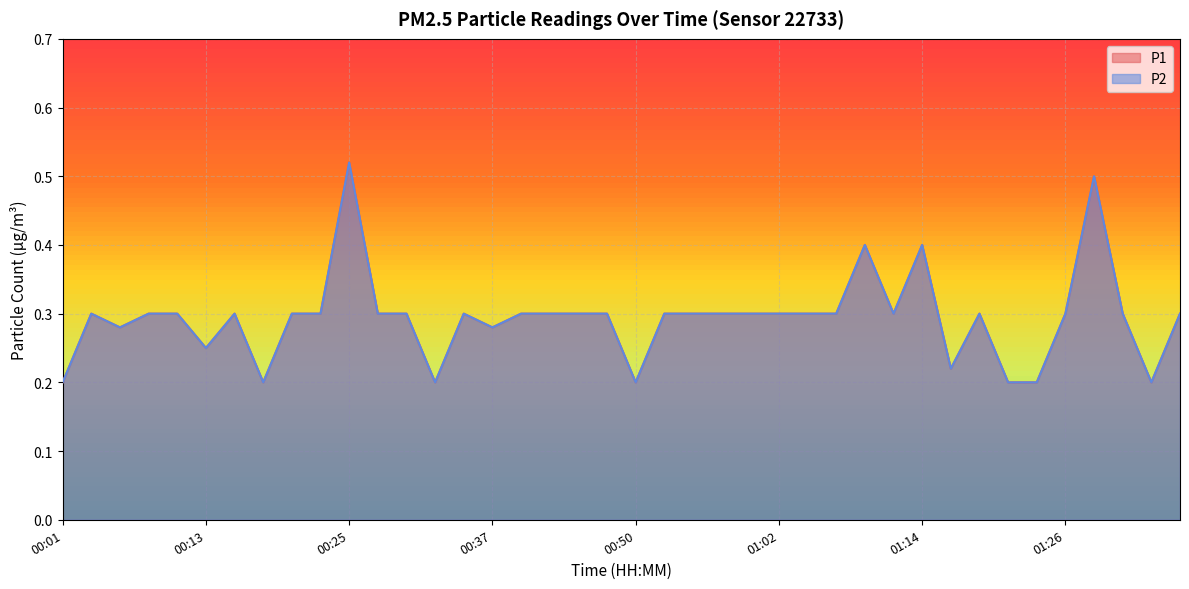

Reading left to right, what are all the values shown in this chart?

P1: 00:01=0.2	00:03=0.3	00:06=0.3	00:08=0.3	00:11=0.3	00:13=0.2	00:16=0.3	00:18=0.2	00:20=0.3	00:23=0.3	00:25=0.5	00:28=0.3	00:30=0.3	00:33=0.2	00:35=0.3	00:37=0.3	00:40=0.3	00:42=0.3	00:45=0.3	00:47=0.3	00:50=0.2	00:52=0.3	00:54=0.3	00:57=0.3	00:59=0.3	01:02=0.3	01:04=0.3	01:07=0.3	01:09=0.4	01:12=0.3	01:14=0.4	01:17=0.2	01:19=0.3	01:21=0.2	01:24=0.2	01:26=0.3	01:29=0.5	01:31=0.3	01:34=0.2	01:36=0.3
P2: 00:01=0.2	00:03=0.3	00:06=0.3	00:08=0.3	00:11=0.3	00:13=0.2	00:16=0.3	00:18=0.2	00:20=0.3	00:23=0.3	00:25=0.5	00:28=0.3	00:30=0.3	00:33=0.2	00:35=0.3	00:37=0.3	00:40=0.3	00:42=0.3	00:45=0.3	00:47=0.3	00:50=0.2	00:52=0.3	00:54=0.3	00:57=0.3	00:59=0.3	01:02=0.3	01:04=0.3	01:07=0.3	01:09=0.4	01:12=0.3	01:14=0.4	01:17=0.2	01:19=0.3	01:21=0.2	01:24=0.2	01:26=0.3	01:29=0.5	01:31=0.3	01:34=0.2	01:36=0.3